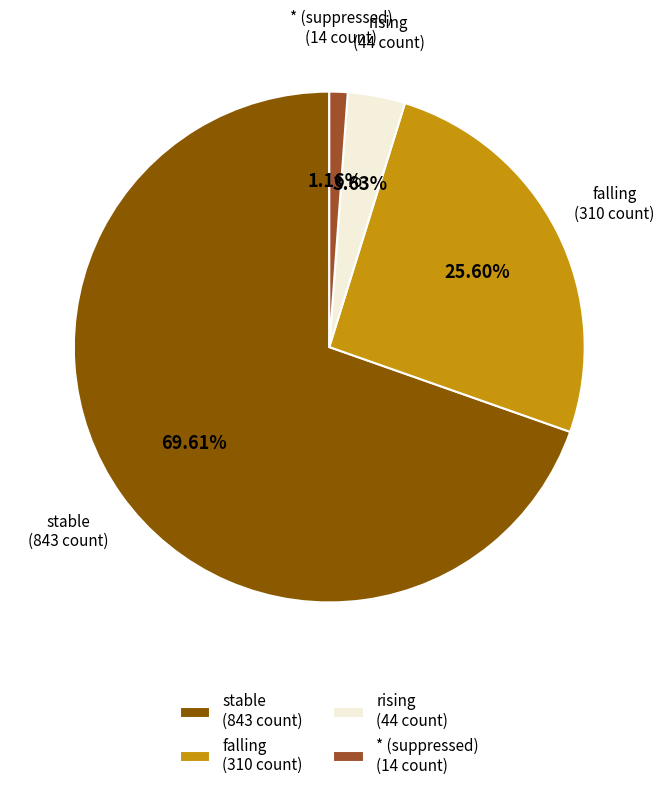

Is stable the majority of the pie?

Yes